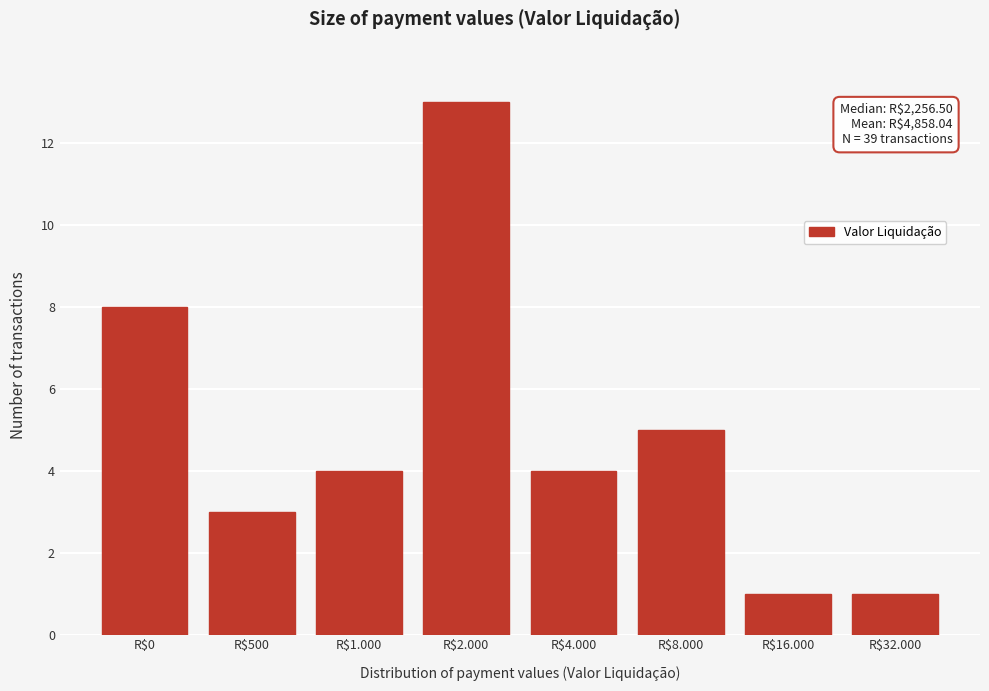

Reading left to right, extract all data points from this chart.

8	3	4	13	4	5	1	1